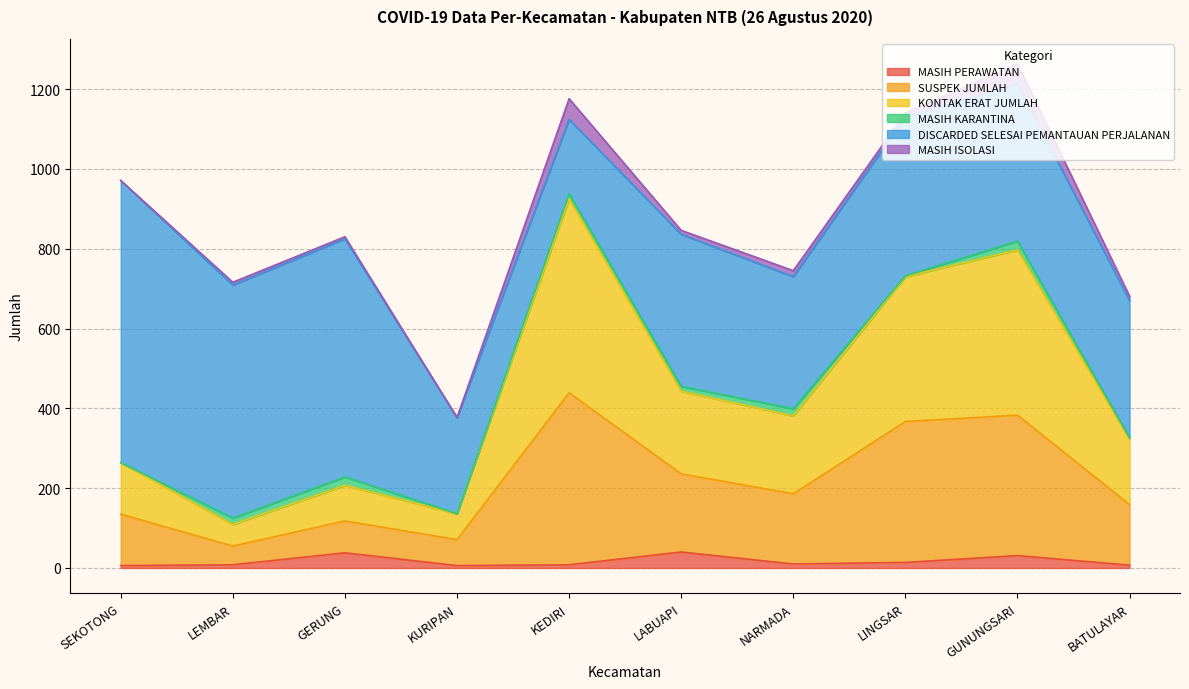

True or false: MASIH PERAWATAN and KONTAK ERAT JUMLAH cross at least once.

False